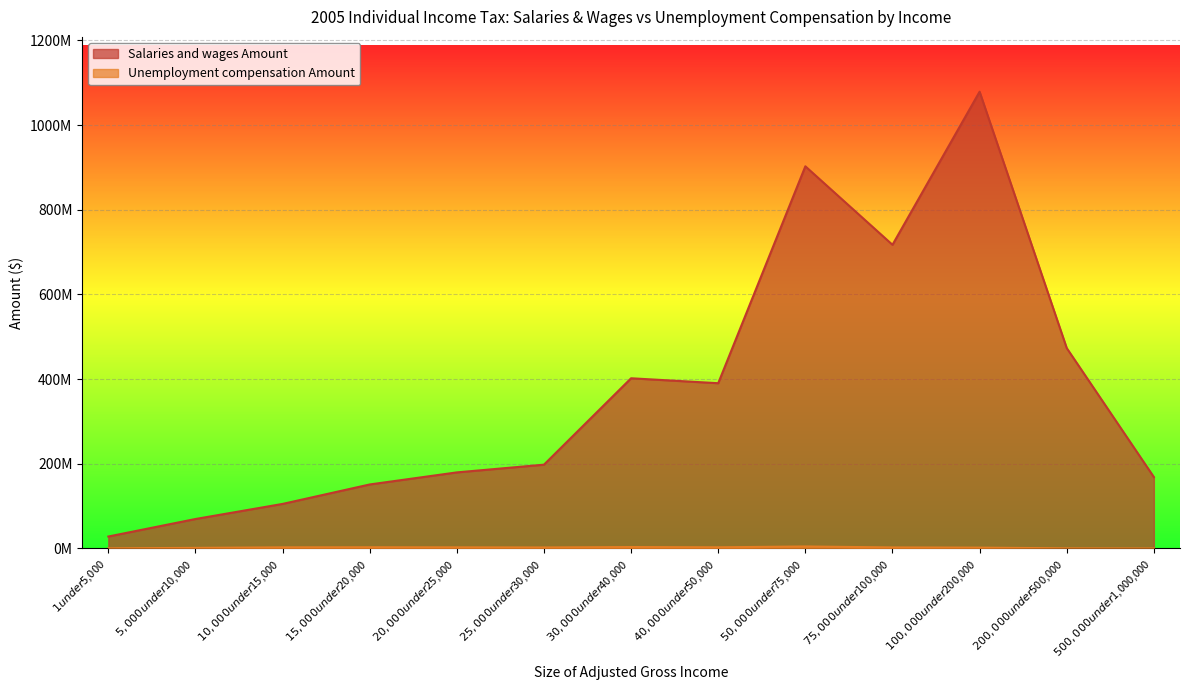

What is the minimum value for Salaries and wages Amount?

28194881